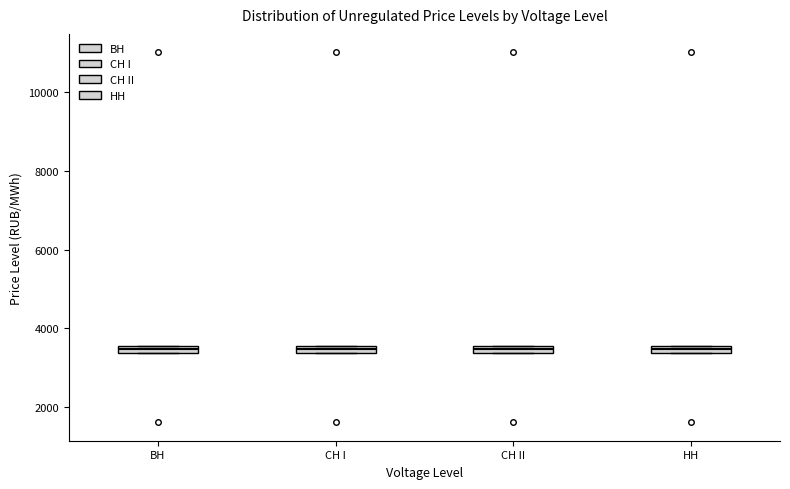

Where is the upper edge of the box for CH II on the y-axis? The values are not printed on the chart, so give them approximately, as read against the axis.

3600